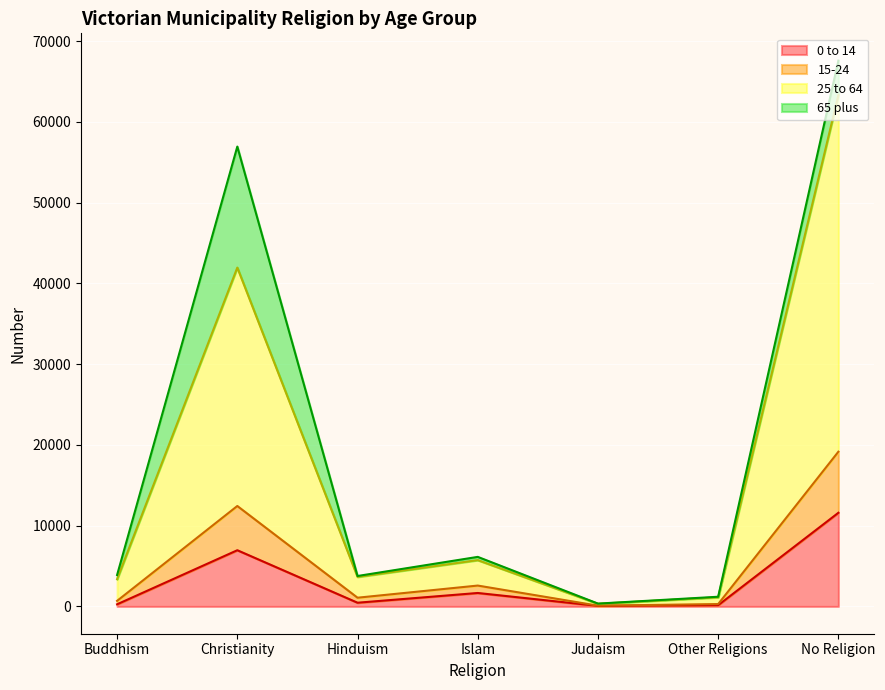

At which category is the sum across all series the highest?

No Religion